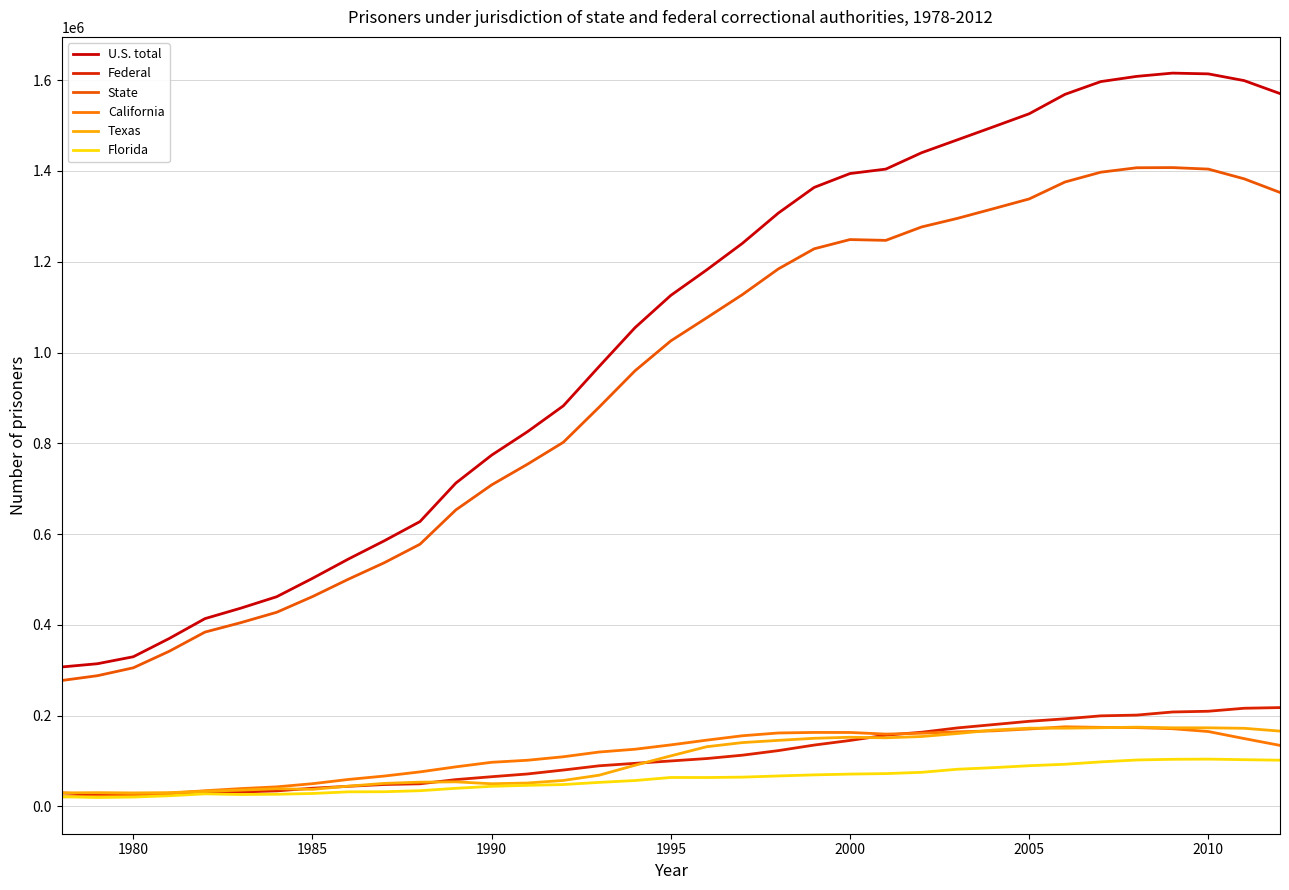

Where do California and Texas first cross each other?

1990 and 1995